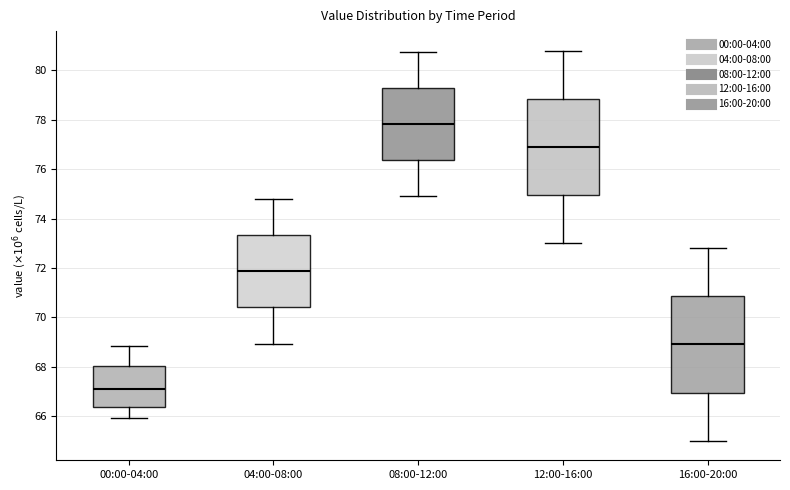

Which box has the highest median line?

08:00-12:00